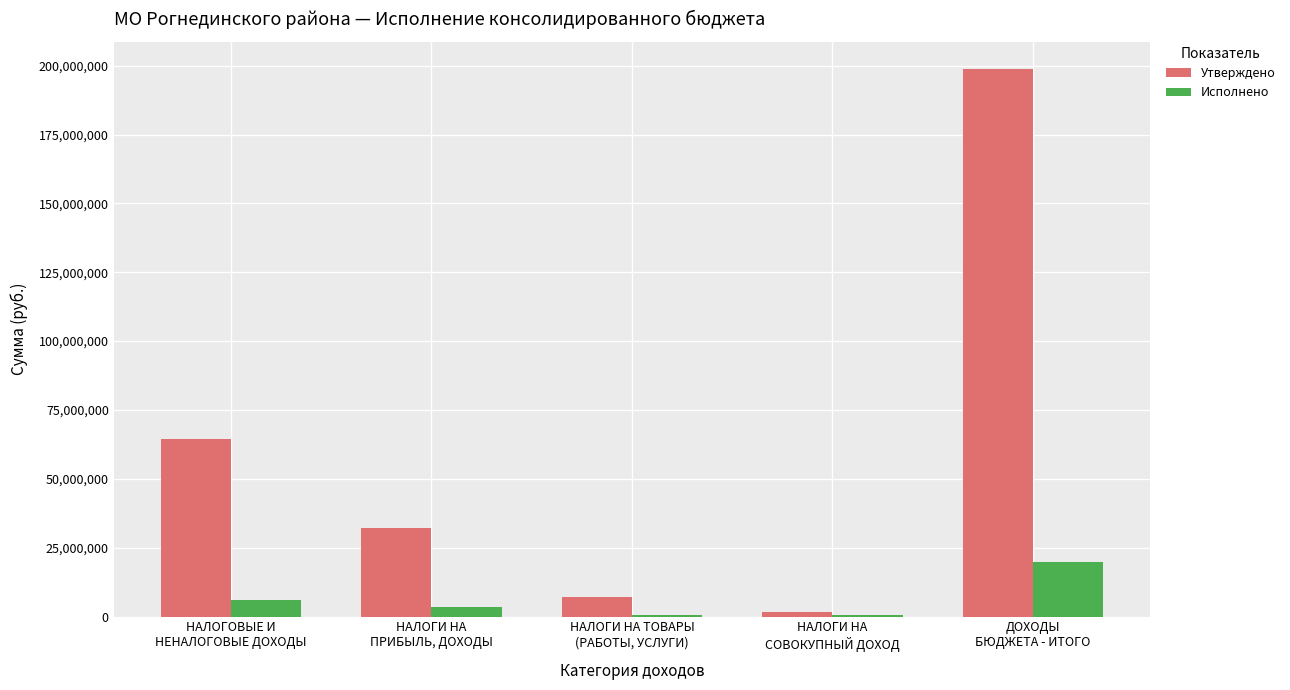

The value of Утверждено at НАЛОГИ НА
ПРИБЫЛЬ, ДОХОДЫ is 19597549.0. True or false?

False